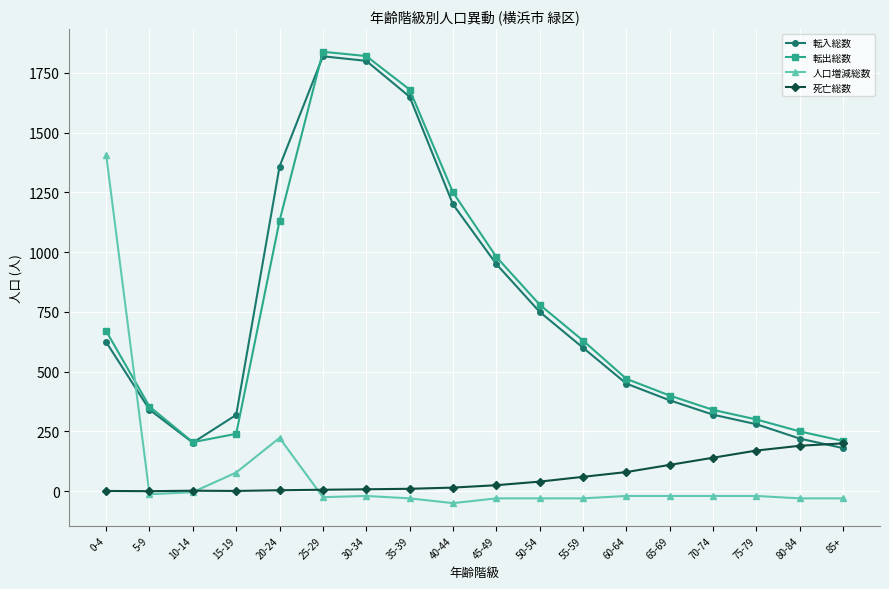

The value of 転入総数 at 80-84 is 303. True or false?

False